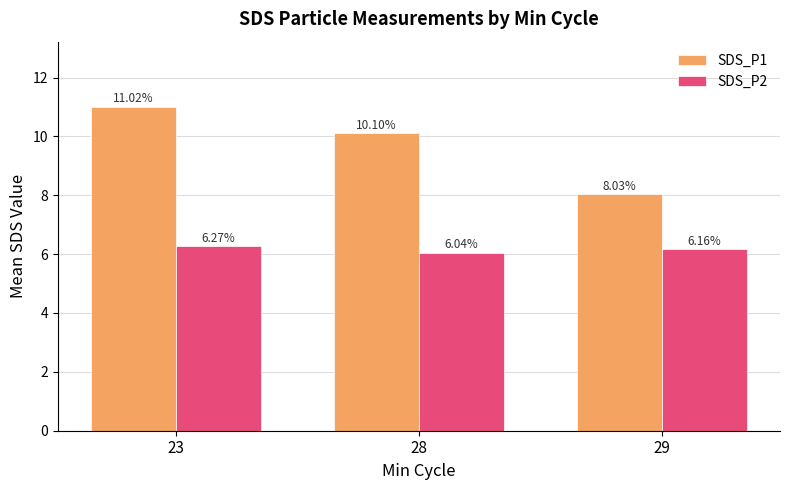

What is the sum of the SDS_P1 values at 23 and 28?

21.1